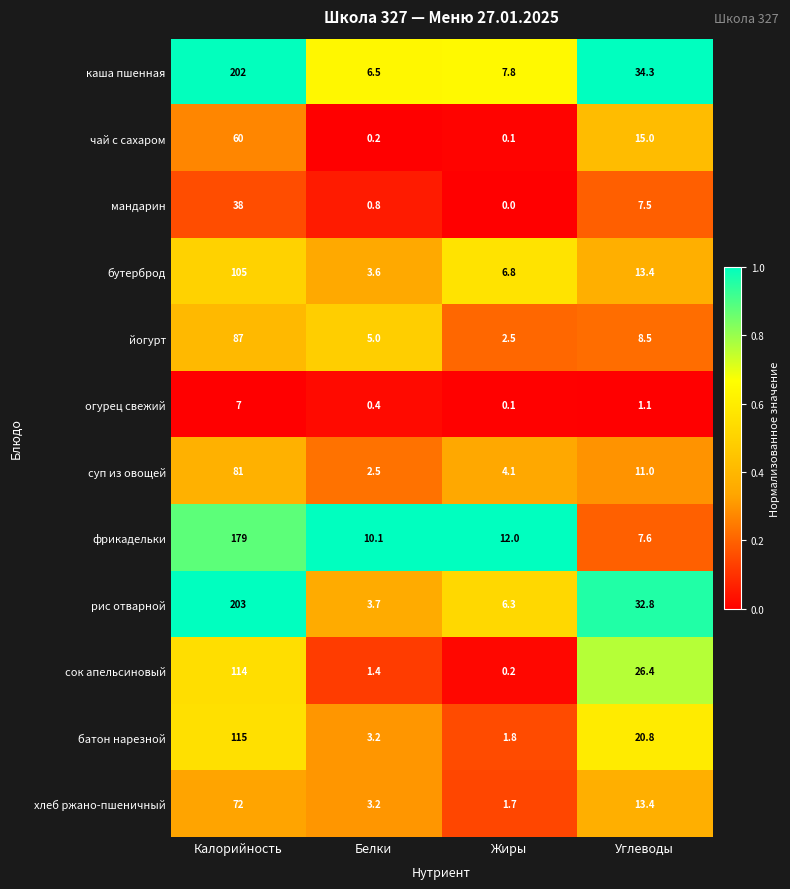

Rank the categories by огурец свежий value from highest to lowest.

Калорийность, Углеводы, Белки, Жиры